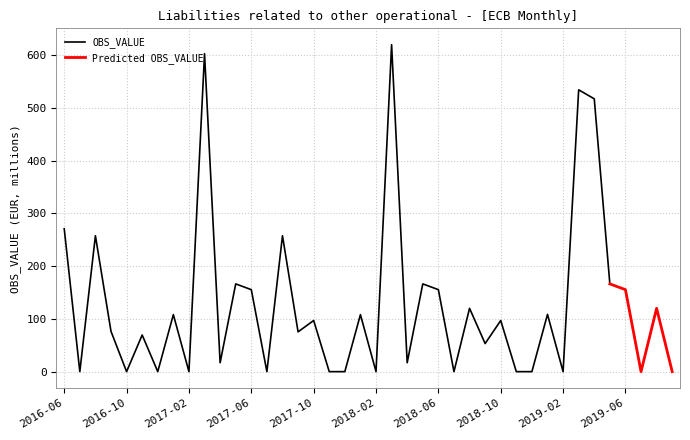

List the labels in order of value, largest first.

2018-03, 2017-03, 2019-03, 2019-04, 2016-06, 2016-08, 2017-08, 2017-05, 2018-05, 2019-05, 2017-06, 2018-06, 2019-06, 2018-08, 2019-08, 2019-01, 2017-01, 2018-01, 2017-10, 2018-10, 2016-09, 2017-09, 2016-11, 2018-09, 2017-04, 2018-04, 2016-07, 2016-10, 2016-12, 2017-02, 2017-07, 2017-11, 2017-12, 2018-02, 2018-07, 2018-11, 2018-12, 2019-02, 2019-07, 2019-09